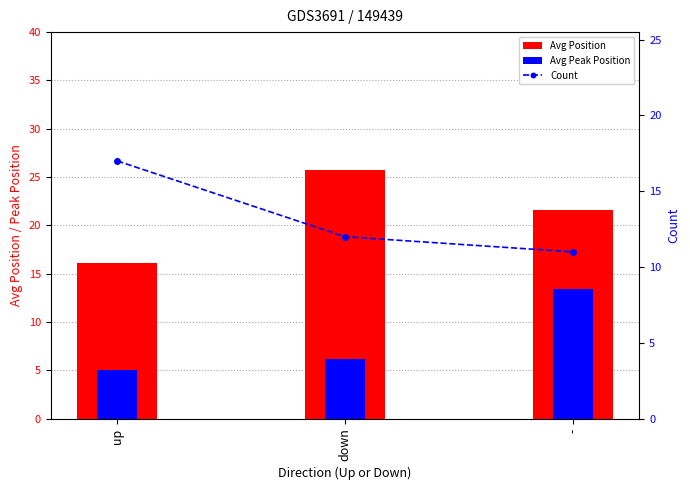

Count the number of data series in this chart.

3